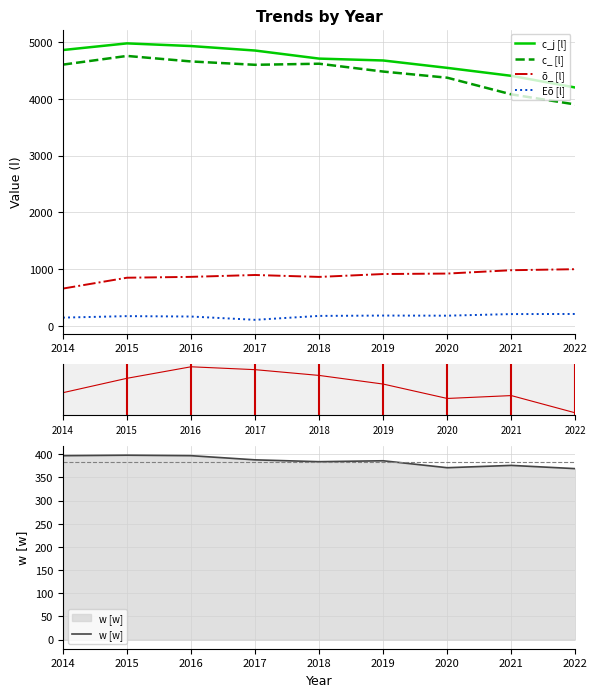

What is the maximum value for õ_j?

57